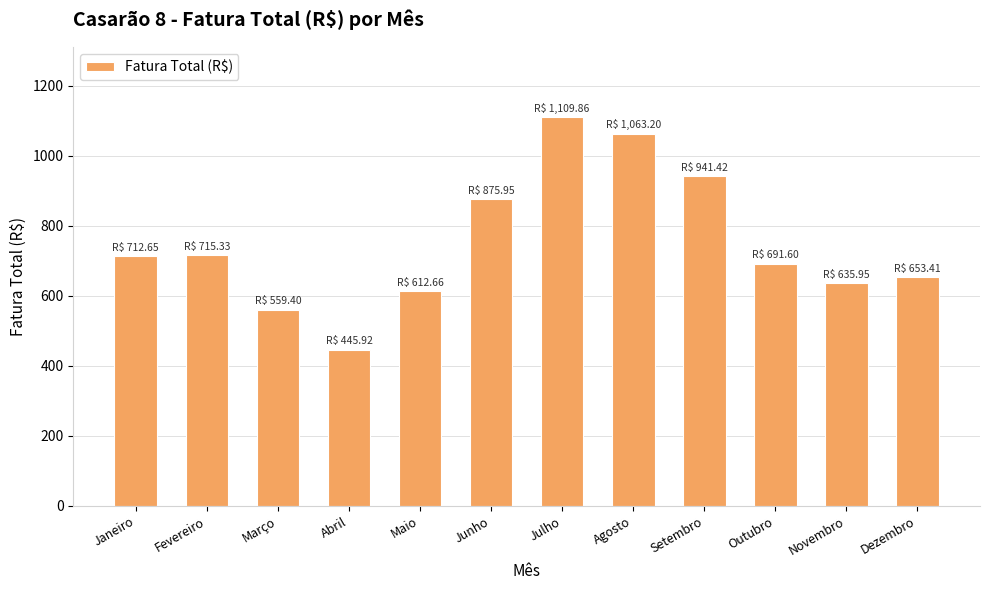

Between Janeiro and Setembro, which is larger?

Setembro